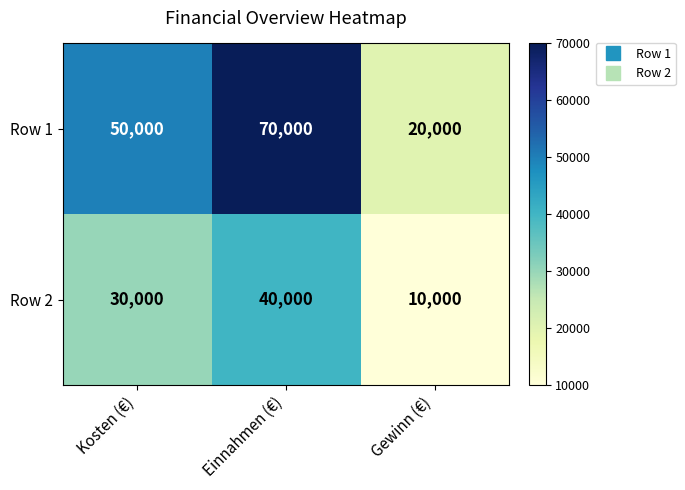

Reading right to left, what are all the values shown in this chart?

Row 1: Gewinn (€)=20000	Einnahmen (€)=70000	Kosten (€)=50000
Row 2: Gewinn (€)=10000	Einnahmen (€)=40000	Kosten (€)=30000